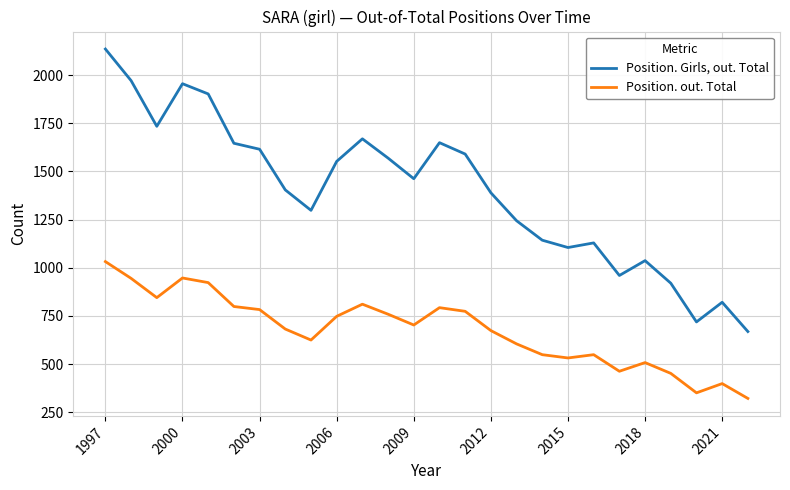

At how many categories does at least one series exceed 1010?

21